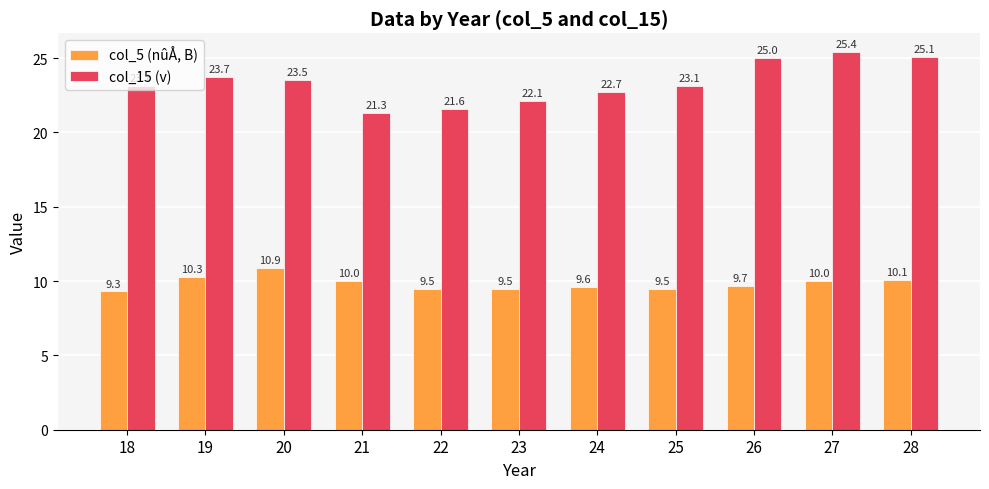

How many groups of bars are there?

11